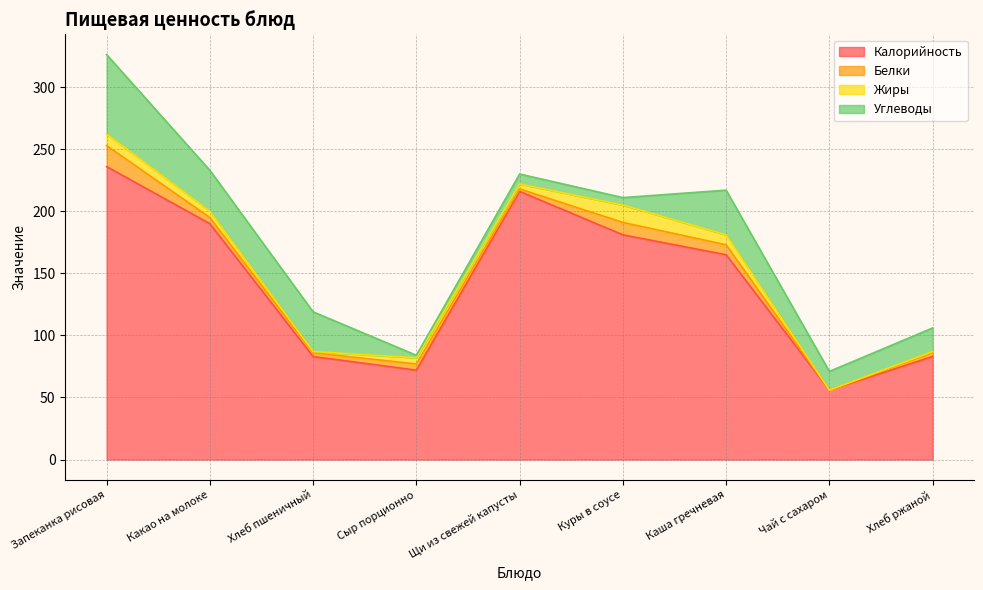

In Углеводы, how many points are higher than both neighbors (excluding endpoints)?

2